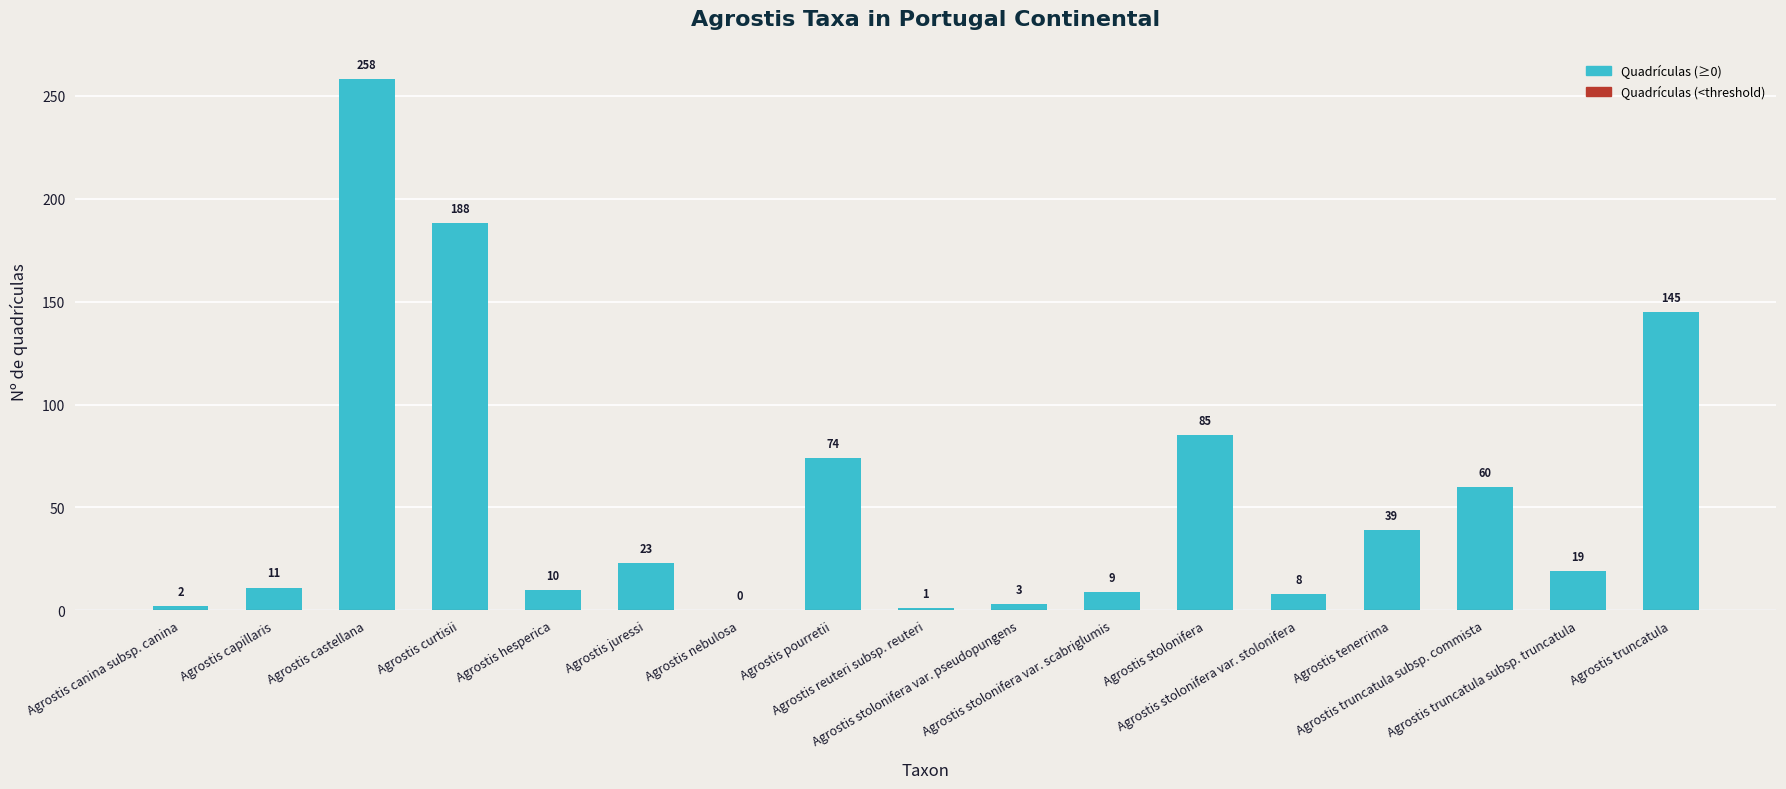

What is the greatest value displayed?

258